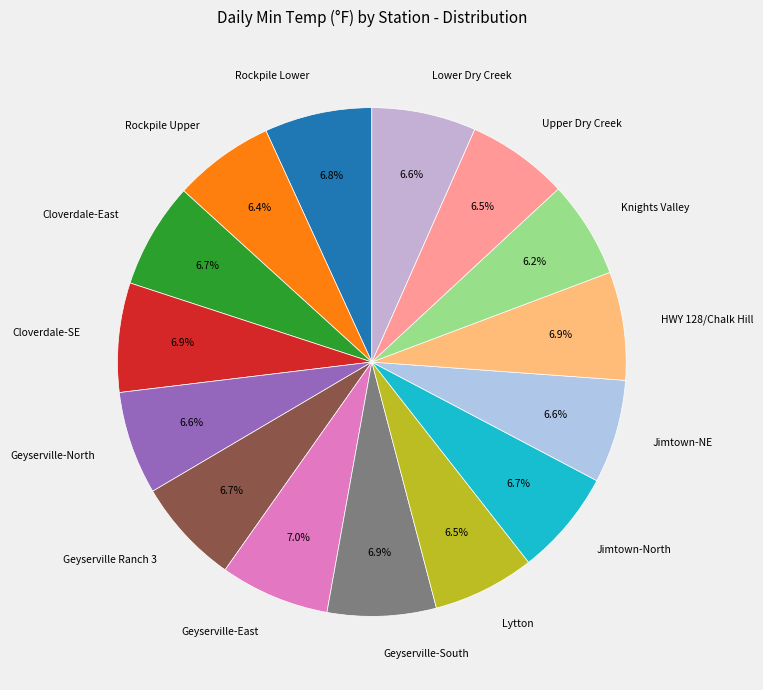

Does any single category account for the majority?

No